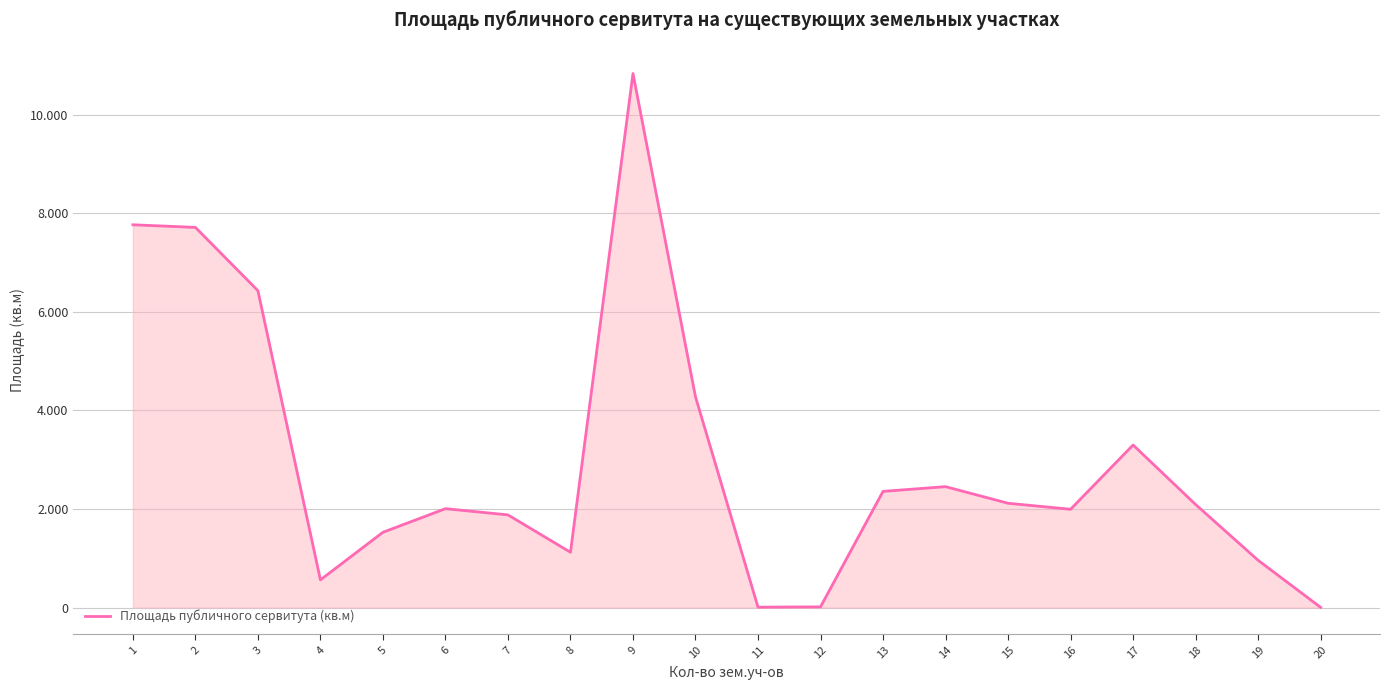

Does the chart have visible grid lines?

Yes